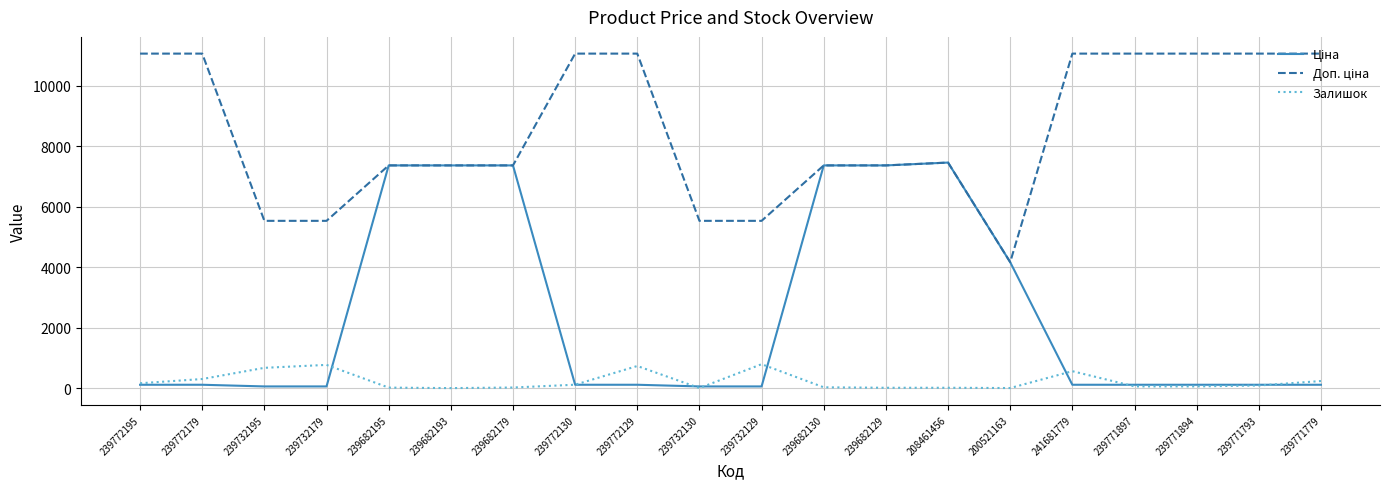

True or false: Залишок has a value of 86.0 at 239771793.

True